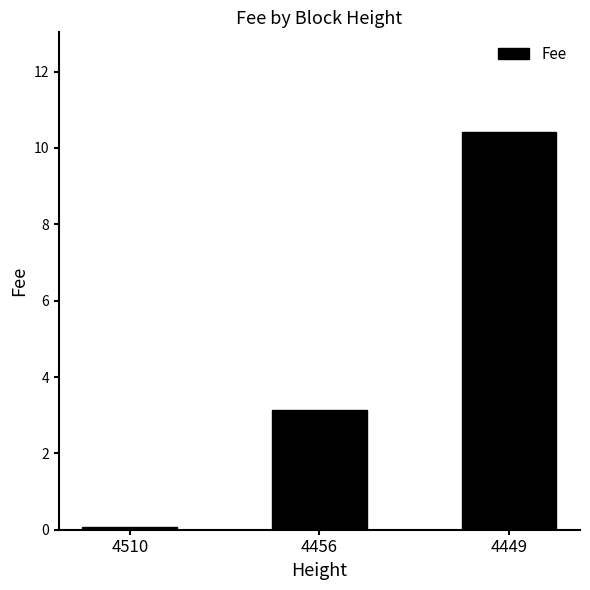

Reading right to left, transcribe all the data shown in this chart.

4449=10.4	4456=3.1	4510=0.1